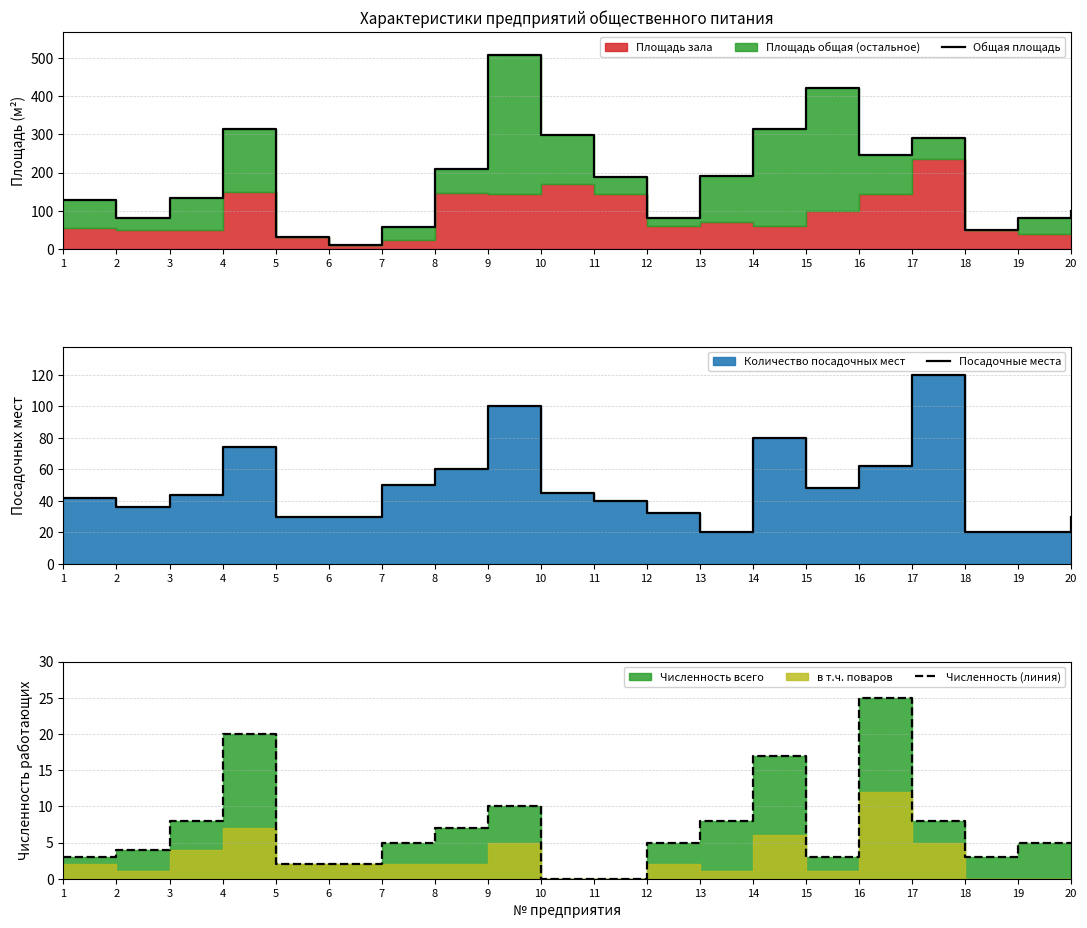

Where is the first local minimum for Общая площадь?

2